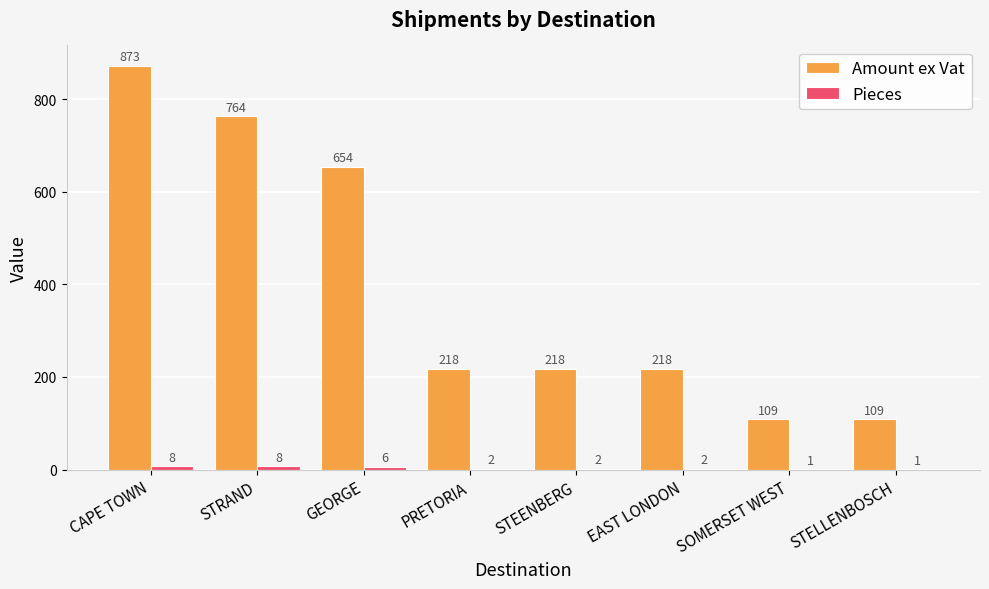

The Amount ex Vat series shows 262.0 at GEORGE. True or false?

False